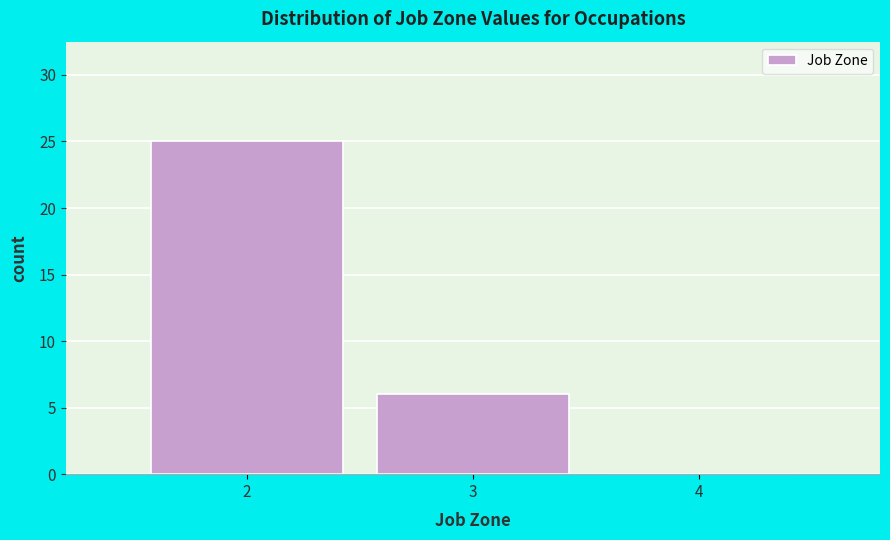

Which range on the x-axis has the tallest bar?

1.5 to 2.5